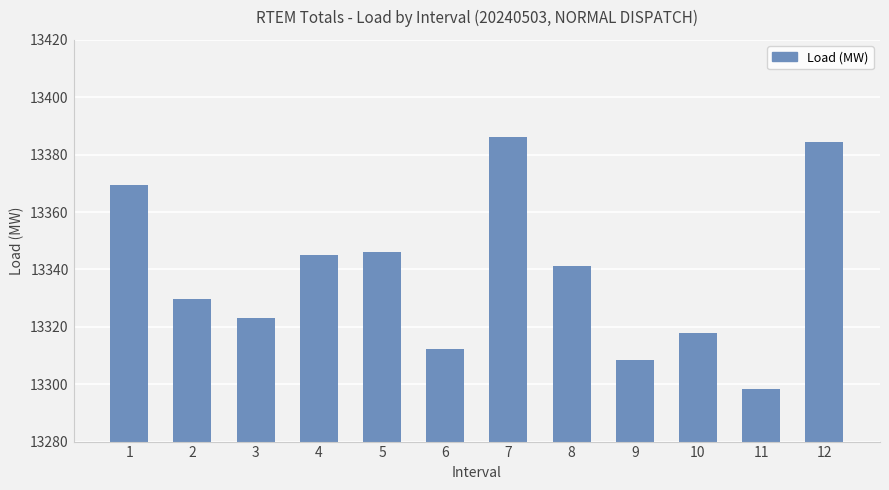

What is the difference between the maximum and minimum values?

87.9